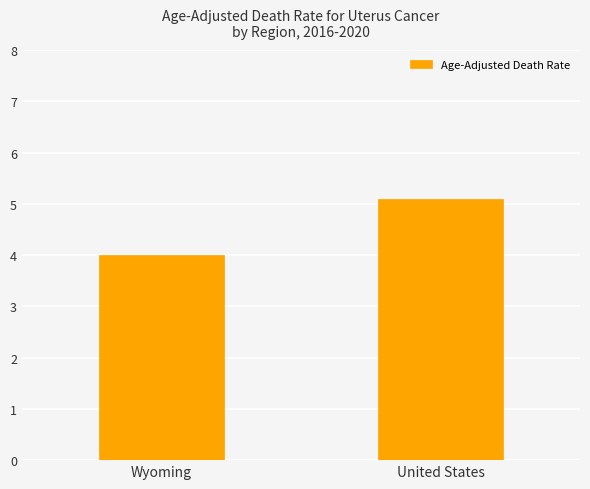

What is the sum of all values?

9.1